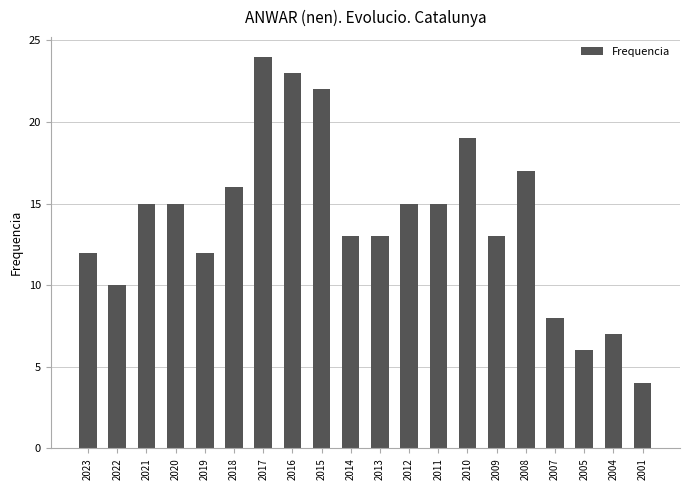

Between 2008 and 2014, which is larger?

2008